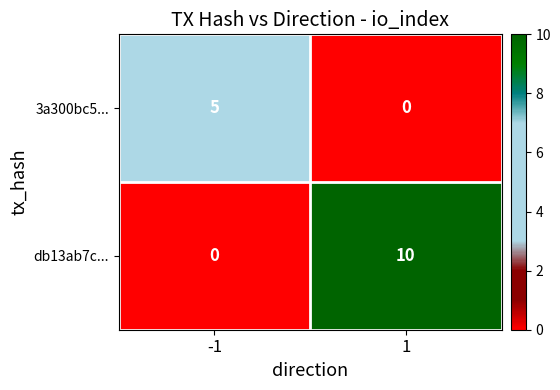

What is the maximum value for 3a300bc5...?

5